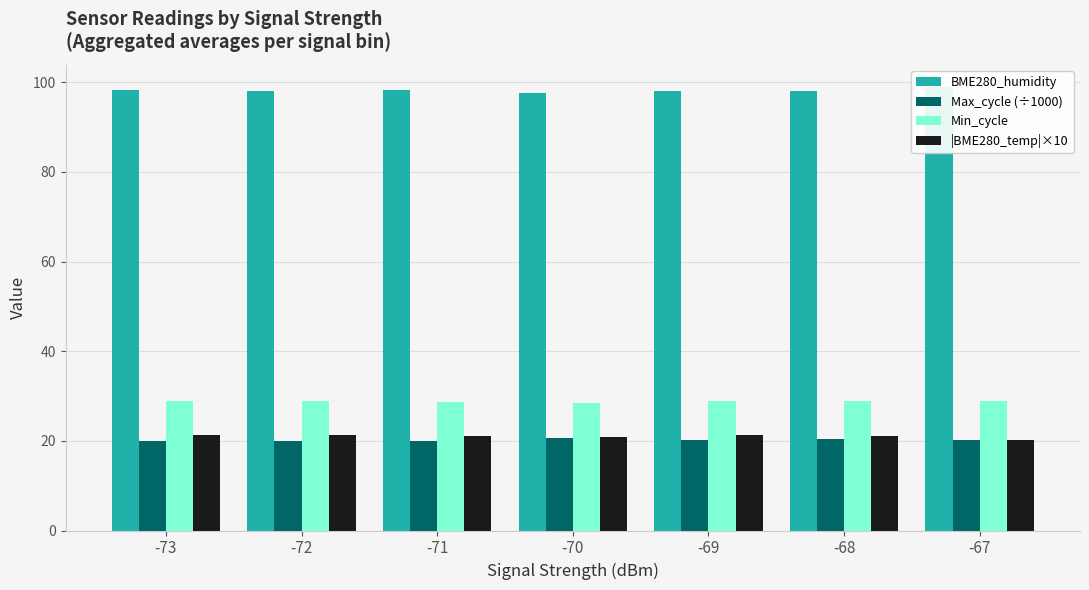

Which series has the widest spread of values?

BME280_humidity